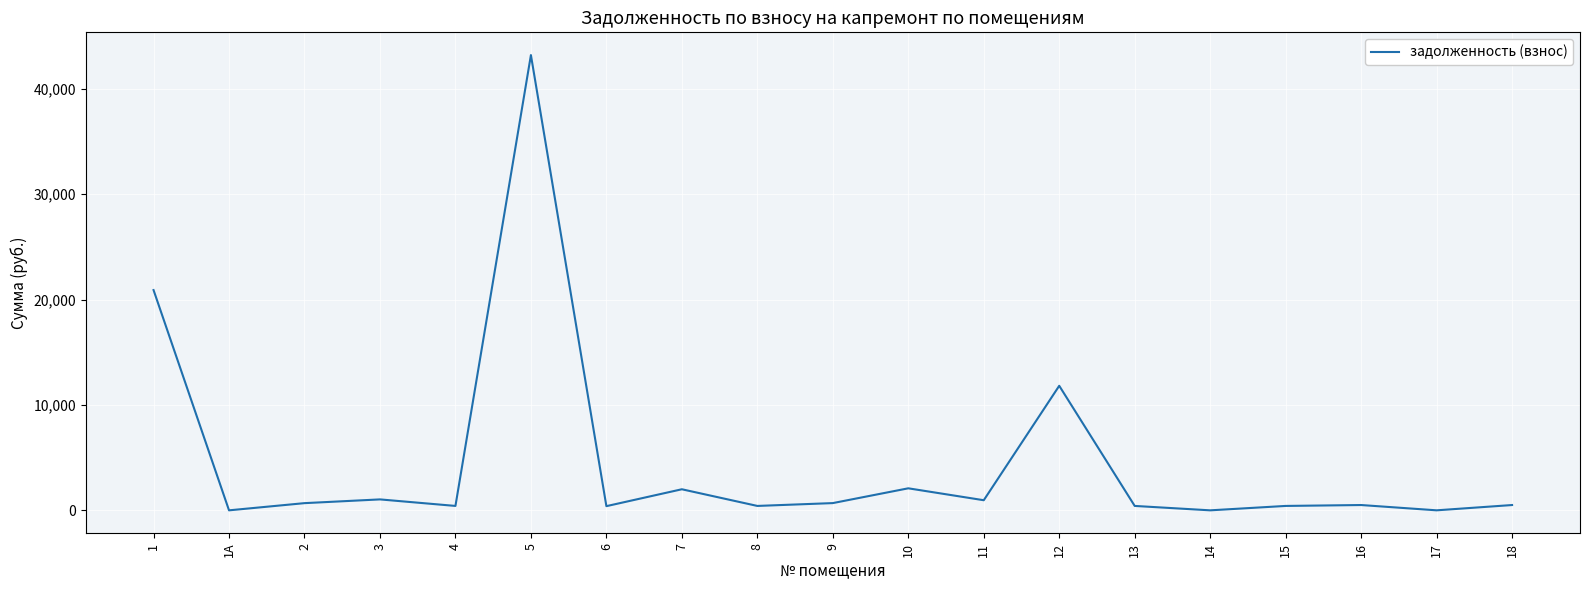

What is the difference between the maximum and minimum values?

43196.9